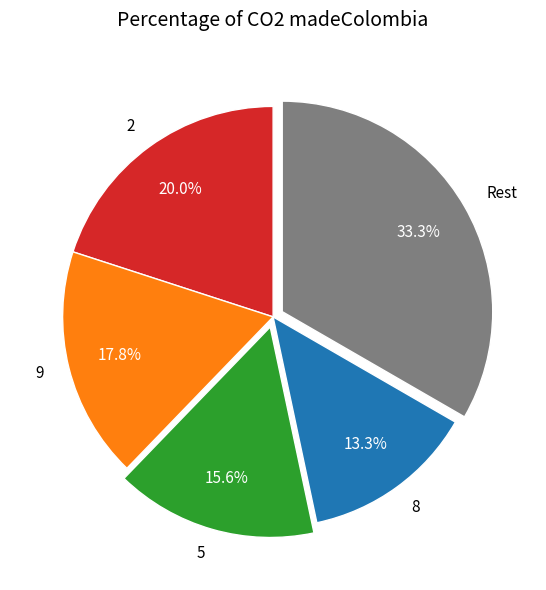

What percentage is NOT represented by Rest?

66.7%